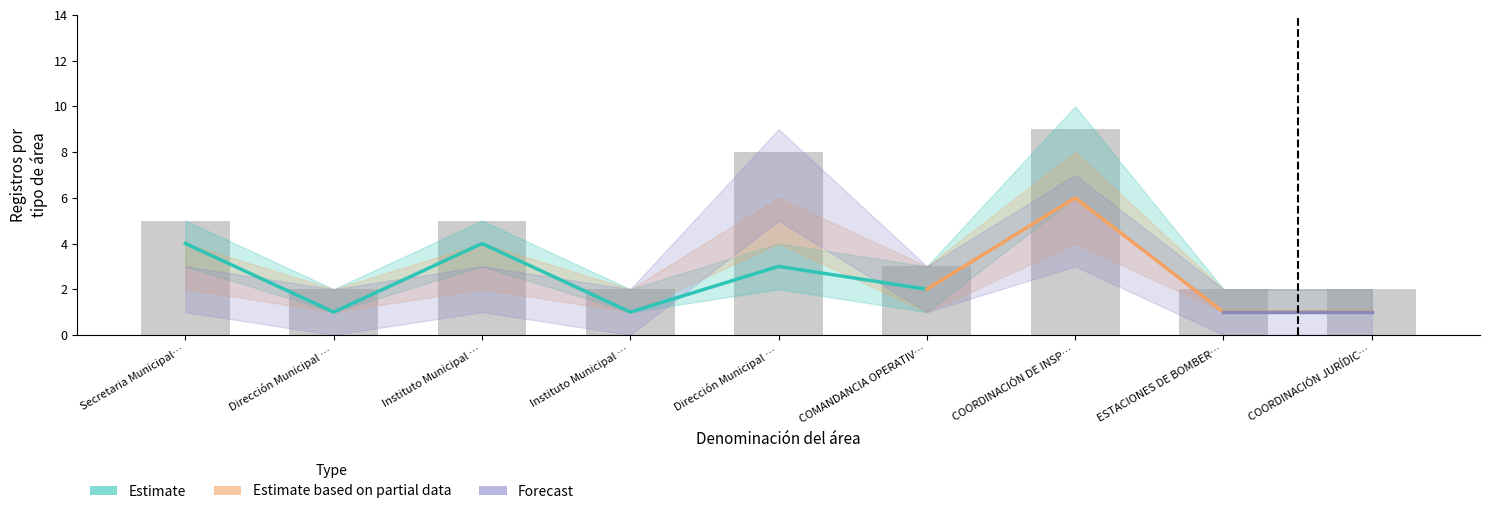

What is the difference between the maximum and minimum values in the Estimate based on partial data series?

5